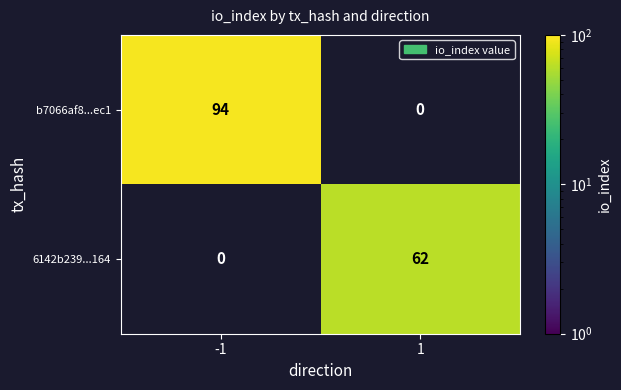

What is the greatest value displayed?

94